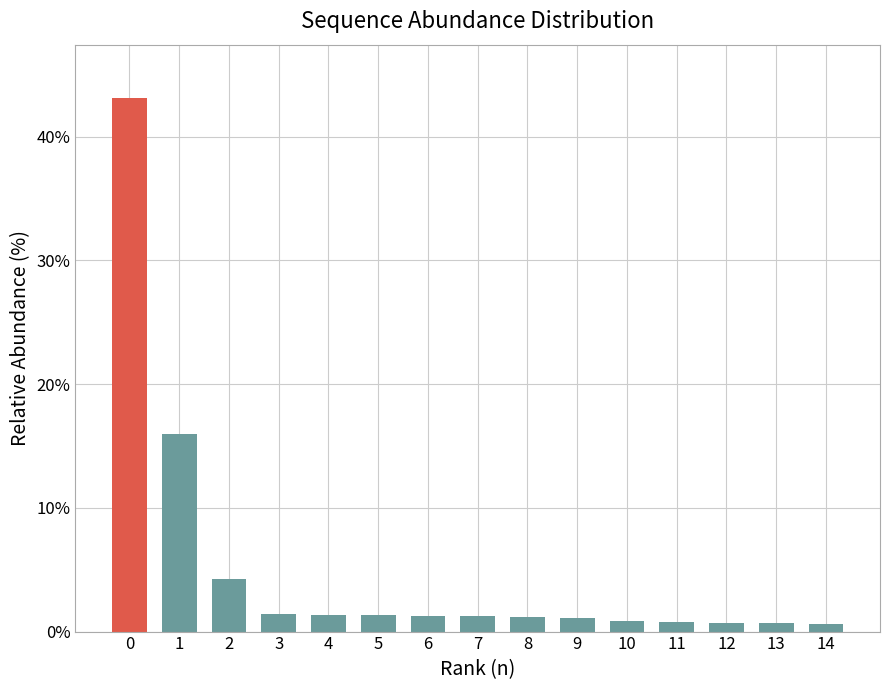

The chart shows a value of 1.2 at 7. True or false?

True